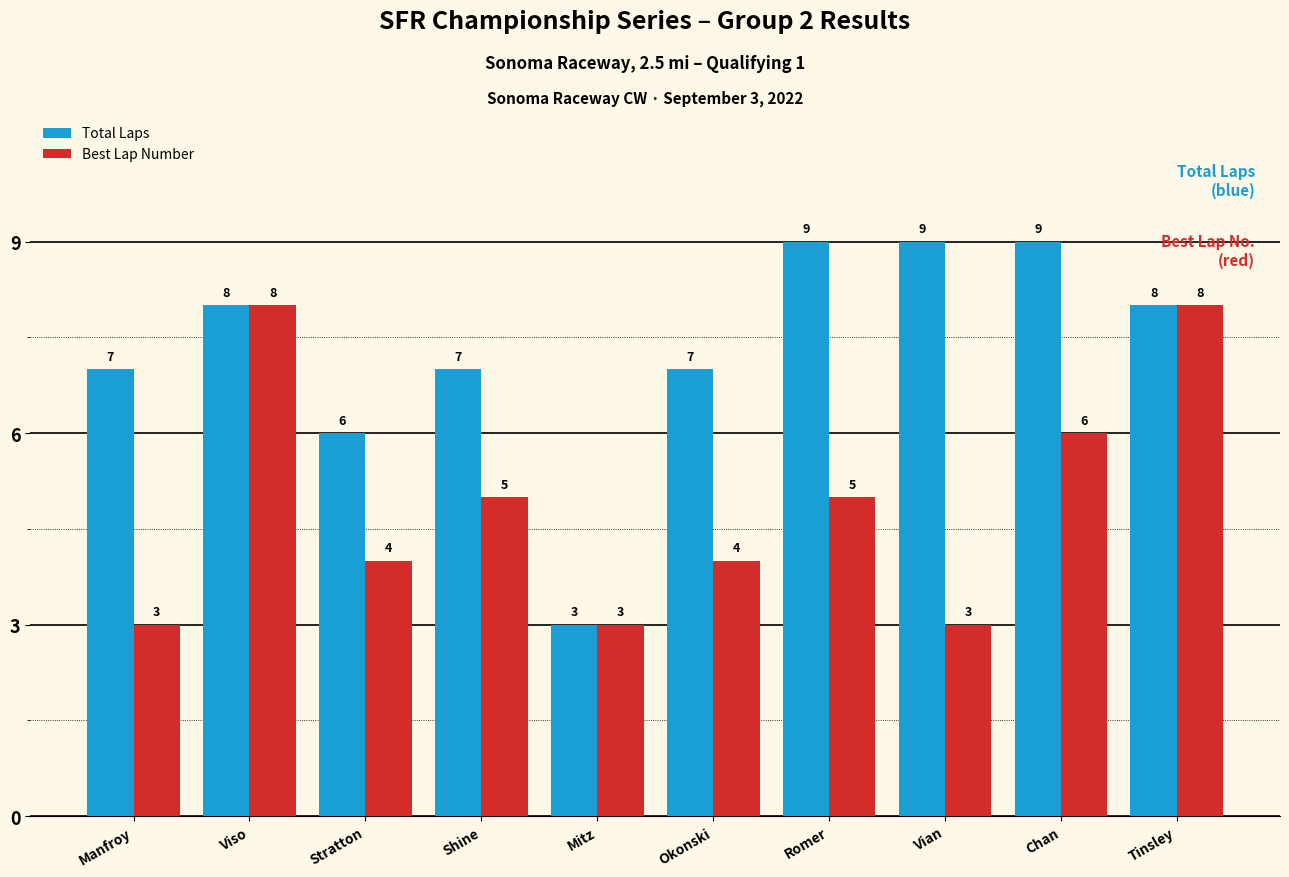

The value of Best Lap Number at Chan is 6. True or false?

True